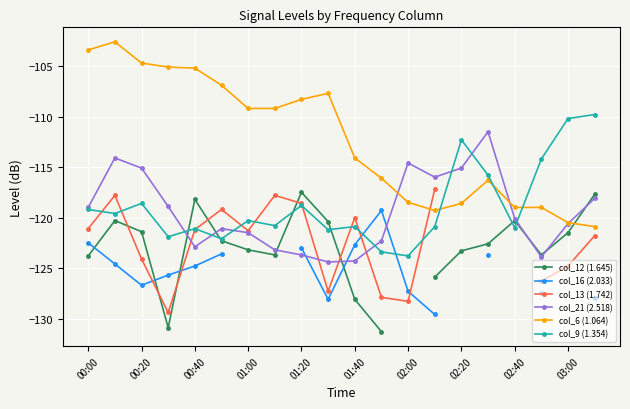

Is it true that col_6 (1.064) equals -105.2 at 00:40?

True